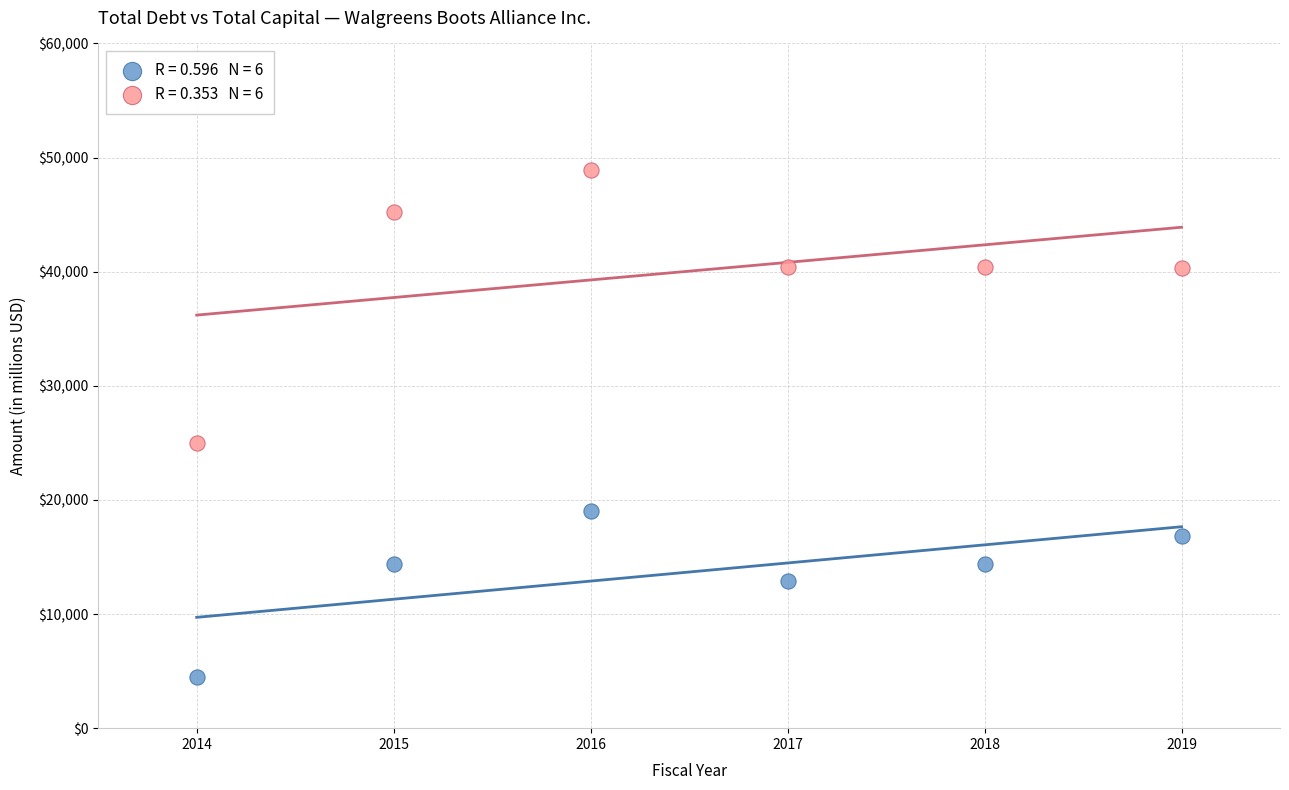

Across all data points, what is the average Y value?

26863